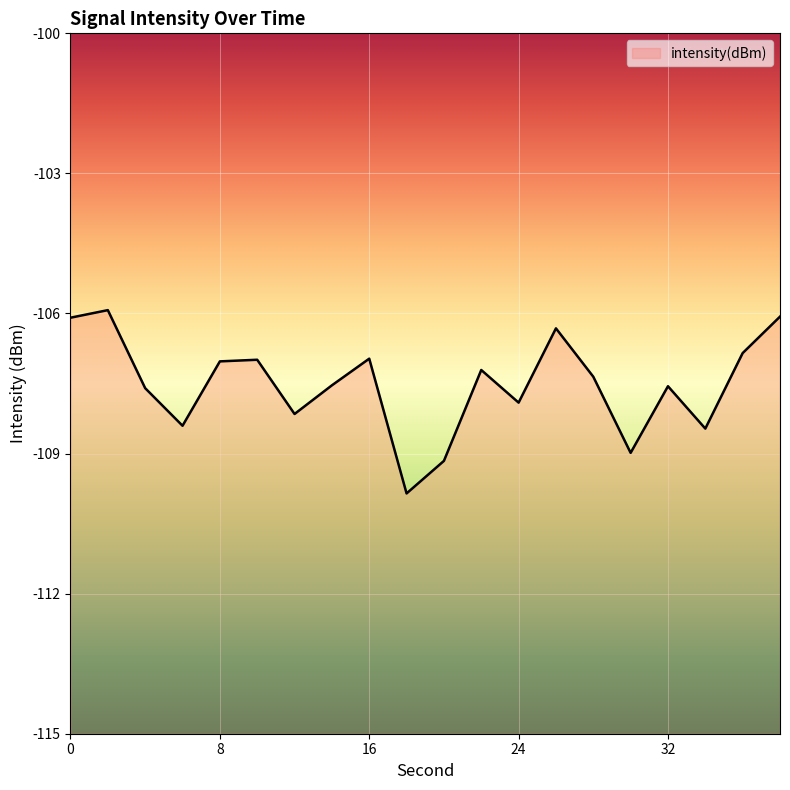

What is the difference between the maximum and second lowest values?

3.2